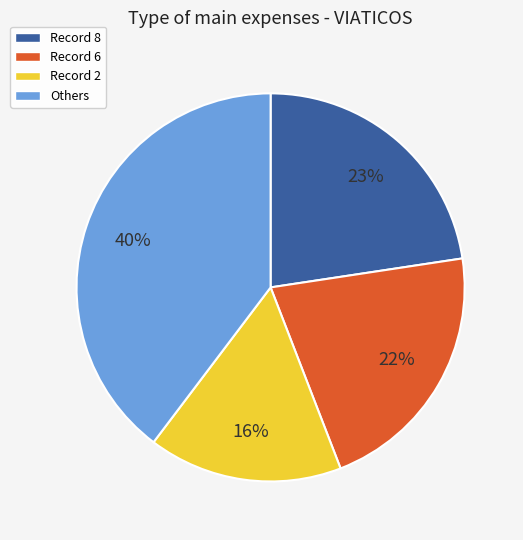

Combined, do Record 2 and Record 6 account for over 50%?

No